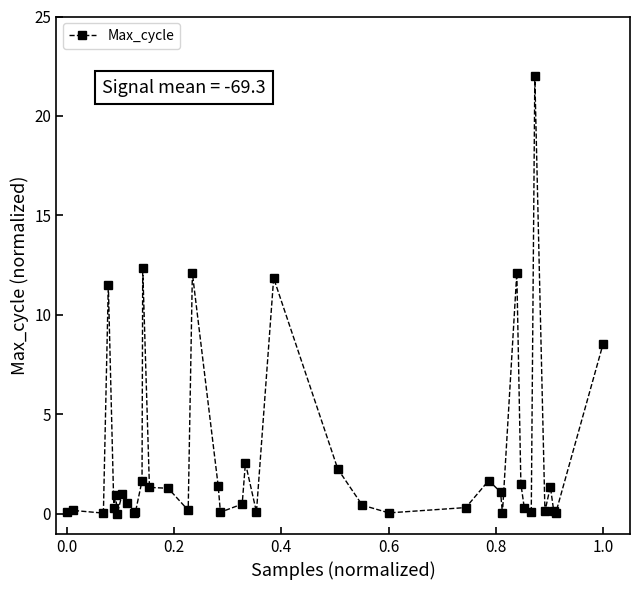

What is the maximum value shown in the chart?

22.0